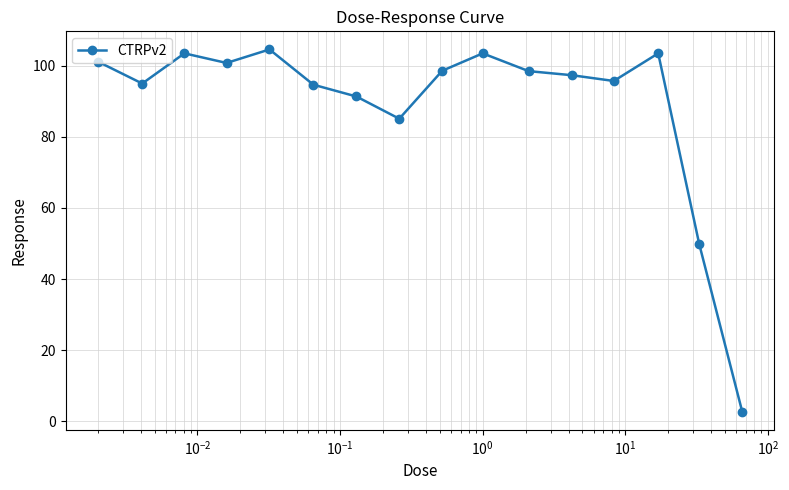

What is the value of the 13th point from the left?

95.7